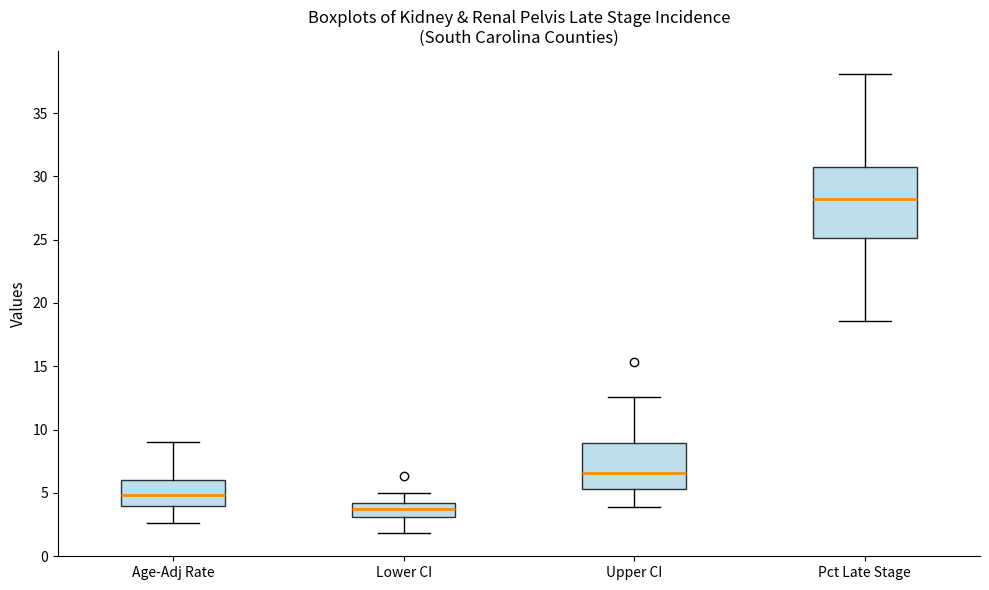

Reading left to right, read every box against the y-axis: the position of its median line, the range the box covers, and the ends of its whiskers. The values are not printed on the chart, so give them approximately, as read against the axis.

Age-Adj Rate: median 5.0, box 4.0 to 6.0, whiskers 2.5 to 9.0
Lower CI: median 4.0 (inside the box), box 3.0 to 4.0, whiskers 2.0 to 5.0
Upper CI: median 6.5, box 5.5 to 9.0, whiskers 4.0 to 12.5
Pct Late Stage: median 28.0, box 25.0 to 31.0, whiskers 18.5 to 38.0